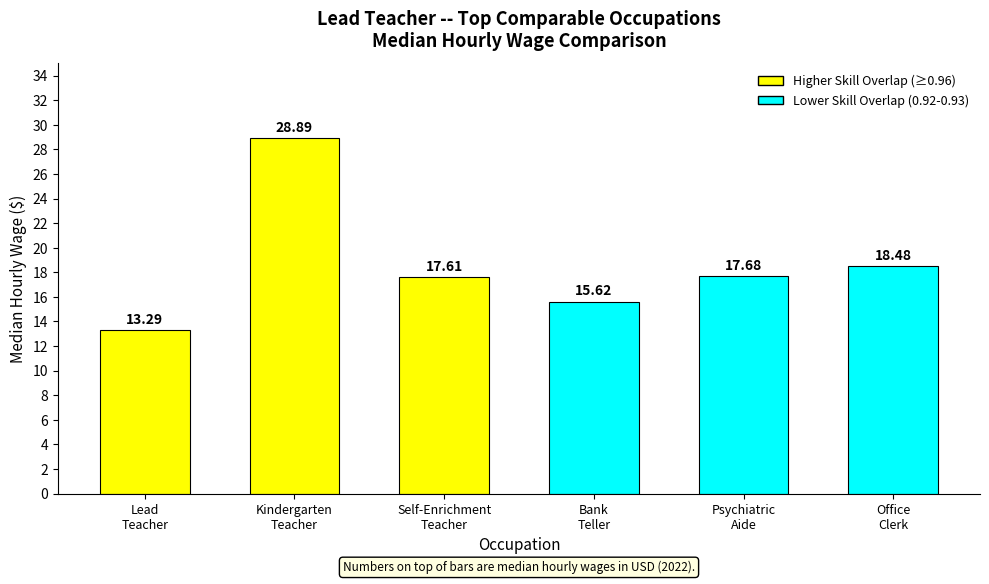

What is the sum of the values at Self-Enrichment
Teacher and Office
Clerk?

36.1